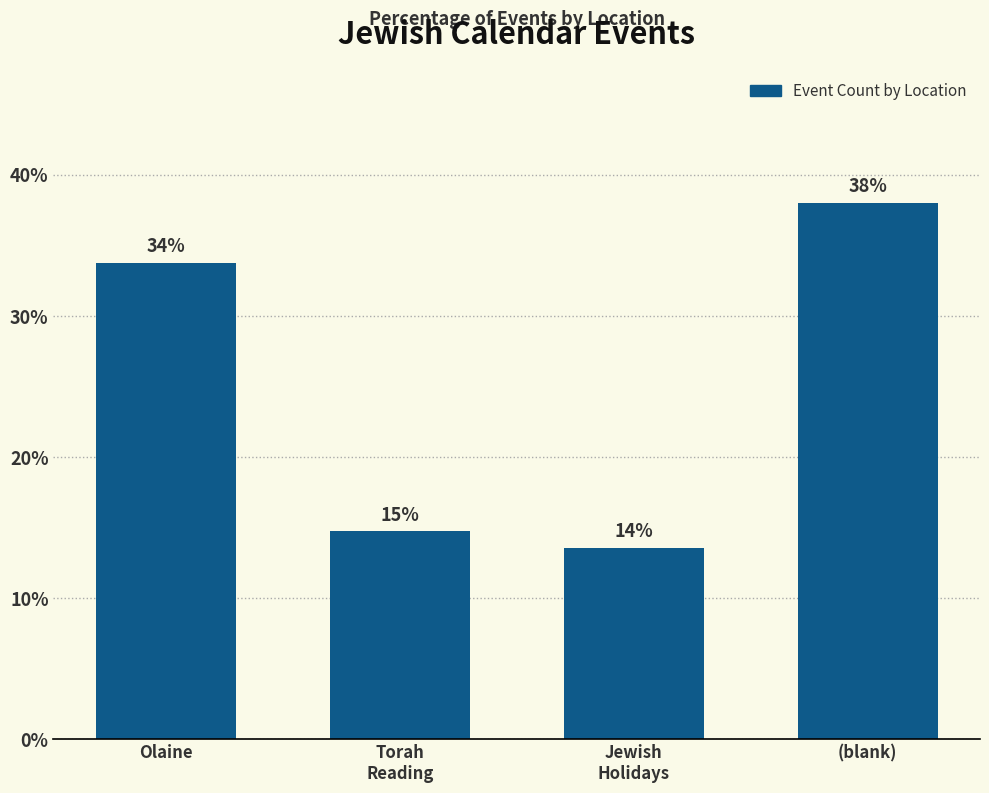

What is the difference between the values at Jewish
Holidays and (blank)?

24.4